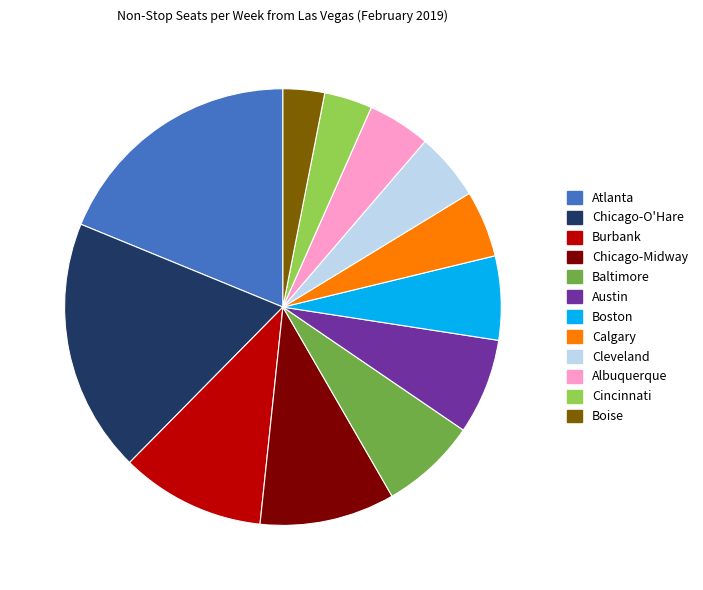

Approximately how many times larger is the value at Atlanta compared to Cincinnati?

5.3